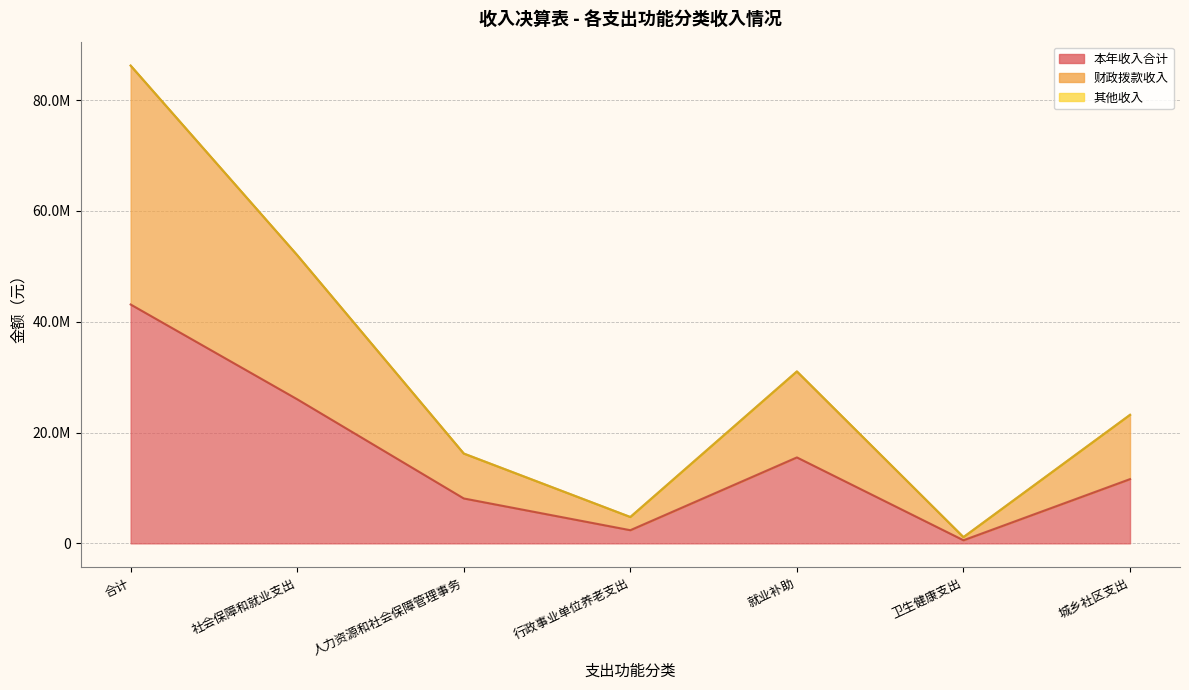

In 本年收入合计, how many points are higher than both neighbors (excluding endpoints)?

1